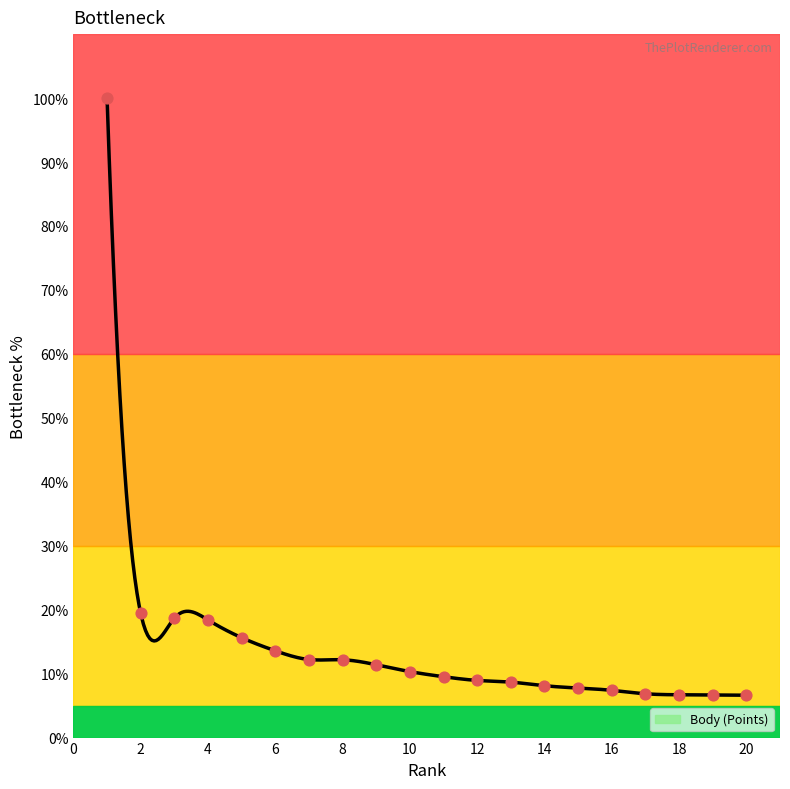

What is the change in value from 1 to 11?

-90.5